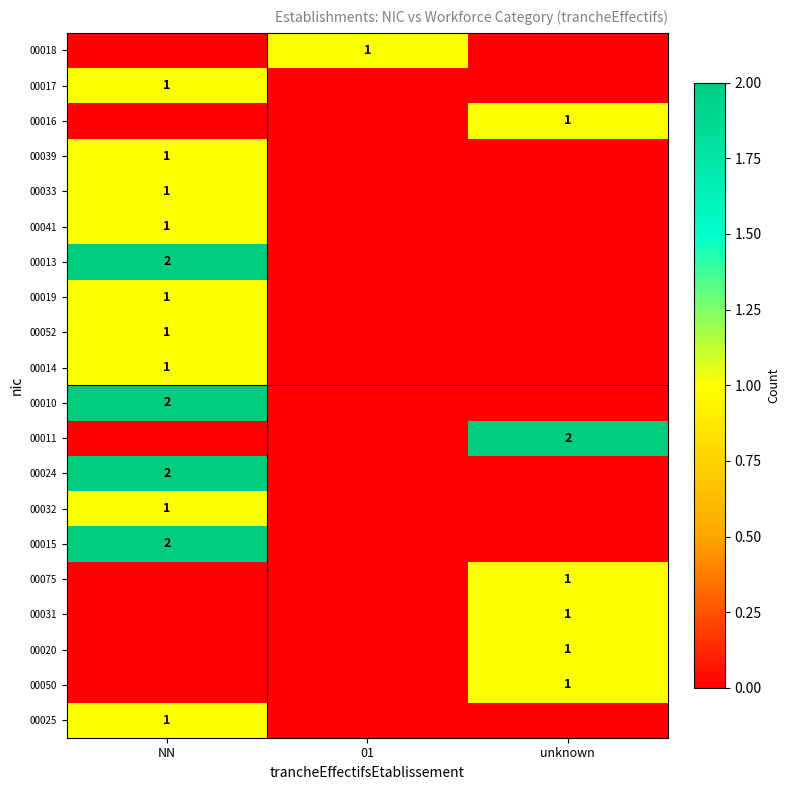

The value of 00018 at 01 is 1. True or false?

True